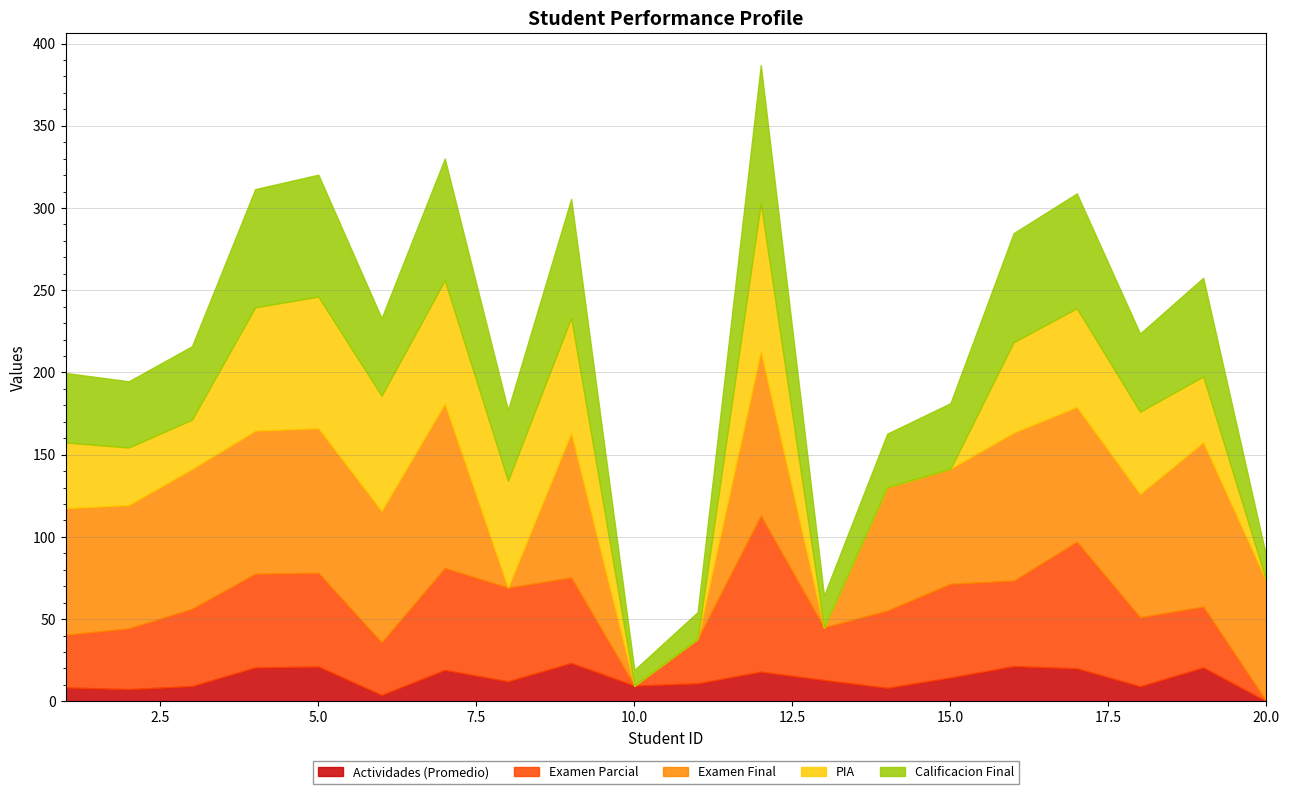

Which series has the largest total across all categories?

Examen Final